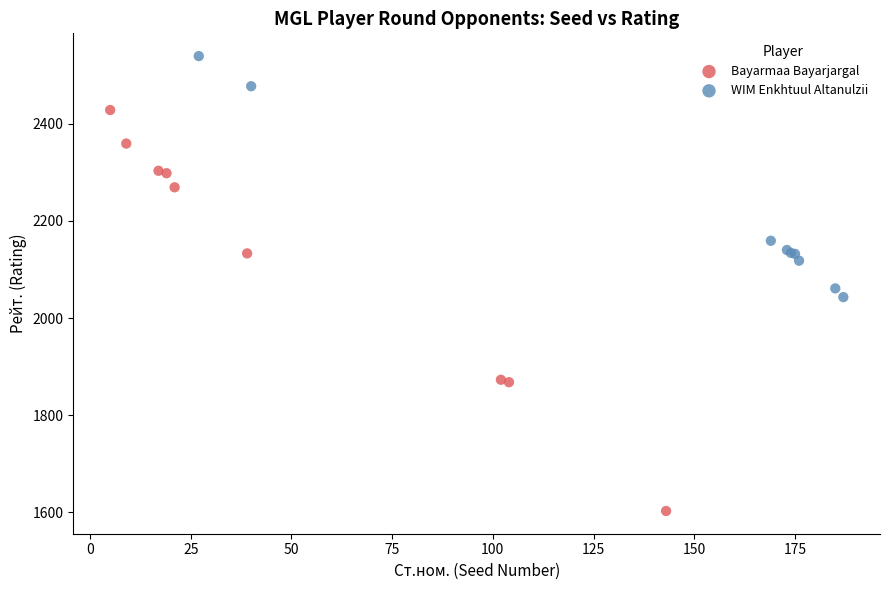

What are all the series names shown in the legend?

Bayarmaa Bayarjargal, WIM Enkhtuul Altanulzii